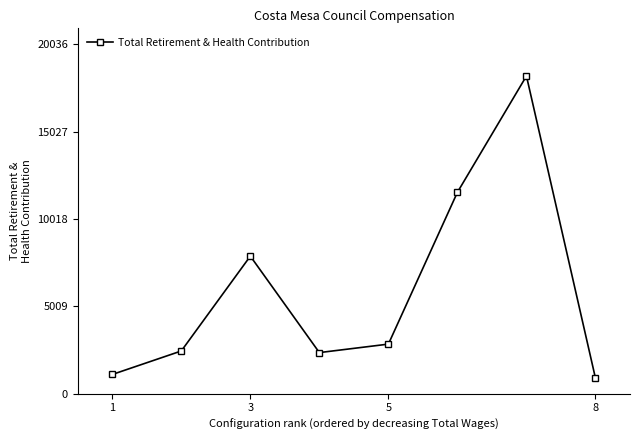

What is the difference between the maximum and second lowest values?

17112